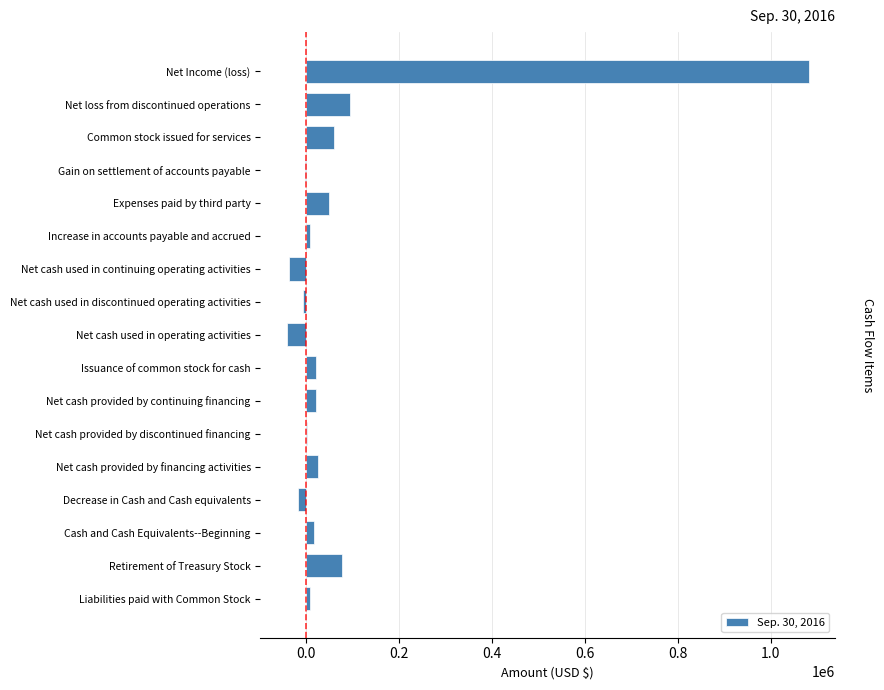

At which label is the value closest to 520098?

Net loss from discontinued operations